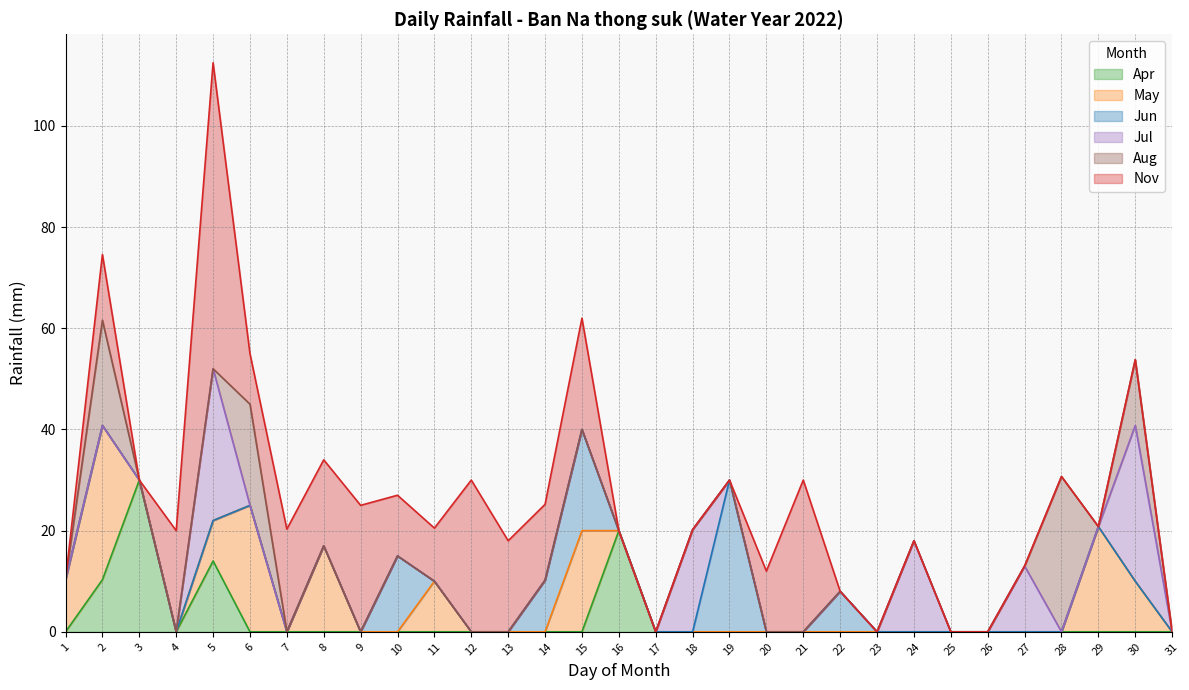

Reading right to left, transcribe all the data shown in this chart.

Apr: 31=0.0	30=0.0	29=0.0	28=0.0	27=0.0	26=0.0	25=0.0	24=0.0	23=0.0	22=0.0	21=0.0	20=0.0	19=0.0	18=0.0	17=0.0	16=20.0	15=0.0	14=0.0	13=0.0	12=0.0	11=0.0	10=0.0	9=0.0	8=0.0	7=0.0	6=0.0	5=14.0	4=0.0	3=30.0	2=10.3	1=0.0
May: 31=0.0	30=10.0	29=20.8	28=0.0	27=0.0	26=0.0	25=0.0	24=0.0	23=0.0	22=0.0	21=0.0	20=0.0	19=0.0	18=0.0	17=0.0	16=0.0	15=20.0	14=0.0	13=0.0	12=0.0	11=10.0	10=0.0	9=0.0	8=17.0	7=0.0	6=25.0	5=8.0	4=0.0	3=0.0	2=30.5	1=10.3
Jun: 31=0.0	30=0.0	29=0.0	28=0.0	27=0.0	26=0.0	25=0.0	24=0.0	23=0.0	22=8.0	21=0.0	20=0.0	19=30.0	18=0.0	17=0.0	16=0.0	15=20.0	14=10.2	13=0.0	12=0.0	11=0.0	10=15.0	9=0.0	8=0.0	7=0.0	6=0.0	5=0.0	4=0.0	3=0.0	2=0.0	1=0.0
Jul: 31=0.0	30=30.8	29=0.0	28=0.0	27=13.0	26=0.0	25=0.0	24=18.0	23=0.0	22=0.0	21=0.0	20=0.0	19=0.0	18=20.2	17=0.0	16=0.0	15=0.0	14=0.0	13=0.0	12=0.0	11=0.0	10=0.0	9=0.0	8=0.0	7=0.0	6=0.0	5=30.0	4=0.0	3=0.0	2=0.0	1=0.0
Aug: 31=0.0	30=13.0	29=0.0	28=30.7	27=0.0	26=0.0	25=0.0	24=0.0	23=0.0	22=0.0	21=0.0	20=0.0	19=0.0	18=0.0	17=0.0	16=0.0	15=0.0	14=0.0	13=0.0	12=0.0	11=0.0	10=0.0	9=0.0	8=0.0	7=0.0	6=20.0	5=0.0	4=0.0	3=0.0	2=20.8	1=0.0
Nov: 31=0.0	30=0.0	29=0.0	28=0.0	27=0.0	26=0.0	25=0.0	24=0.0	23=0.0	22=0.0	21=30.0	20=12.0	19=0.0	18=0.0	17=0.0	16=0.0	15=22.0	14=15.0	13=18.0	12=30.0	11=10.5	10=12.0	9=25.0	8=17.0	7=20.3	6=10.0	5=60.5	4=20.0	3=0.0	2=13.0	1=0.0